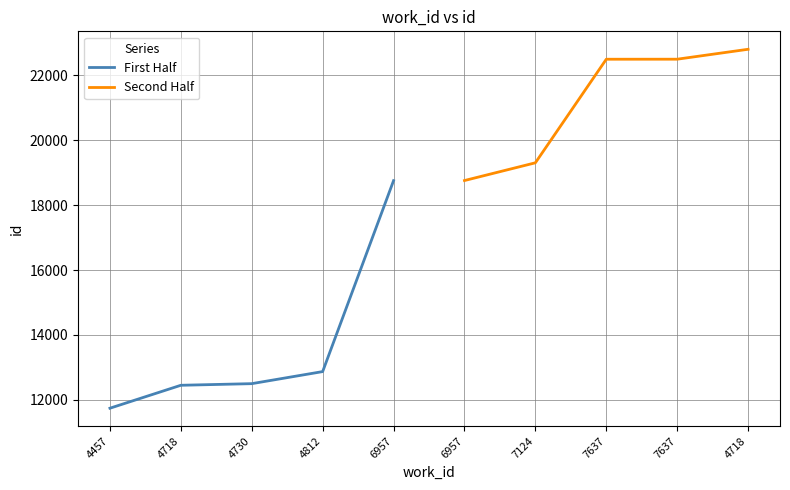

What is the lowest value of the First Half series?

11738